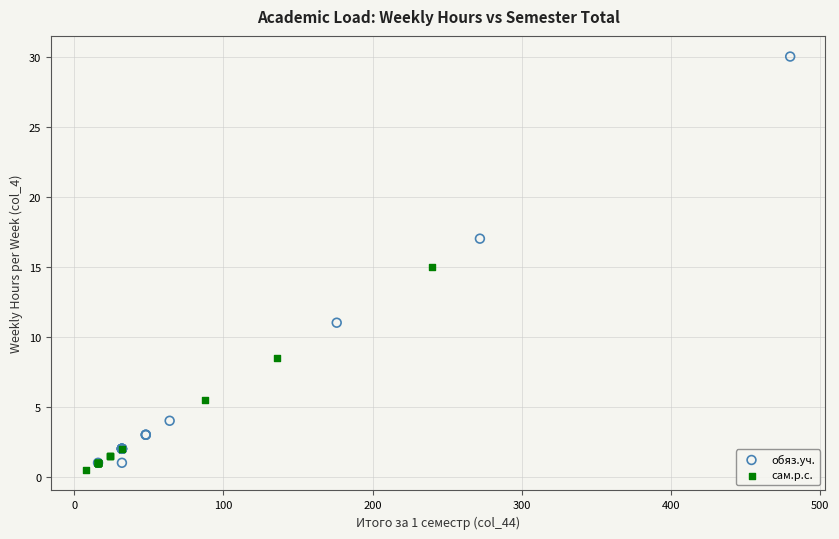

Which series reaches the maximum Y coordinate?

обяз.уч.